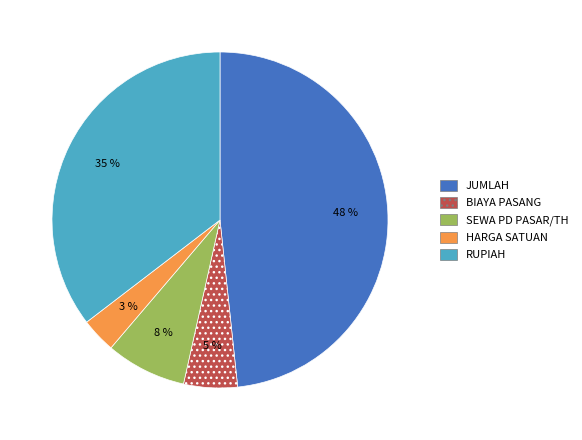

What is the ratio of the value at HARGA SATUAN to the value at SEWA PD PASAR/TH?

0.4